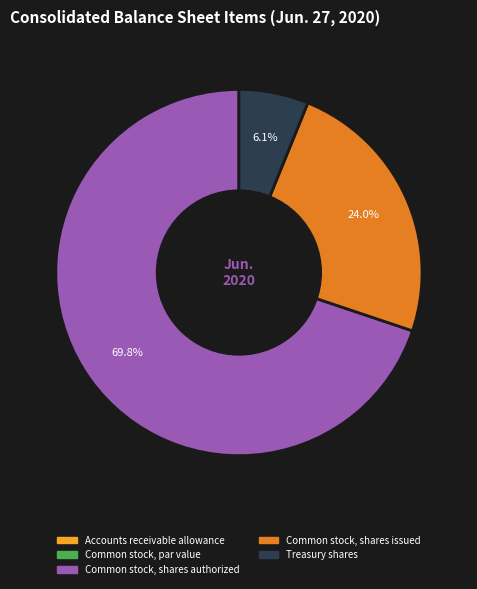

What percentage is NOT represented by Common stock, shares issued?

76.0%